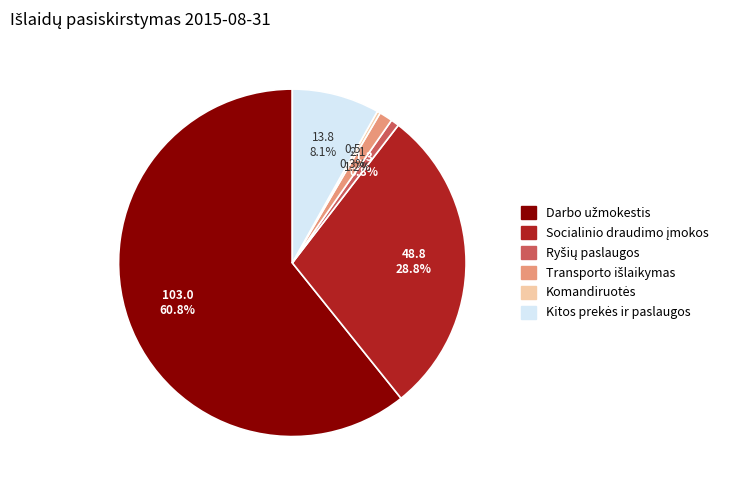

Is there any slice that represents more than half of the pie?

Yes